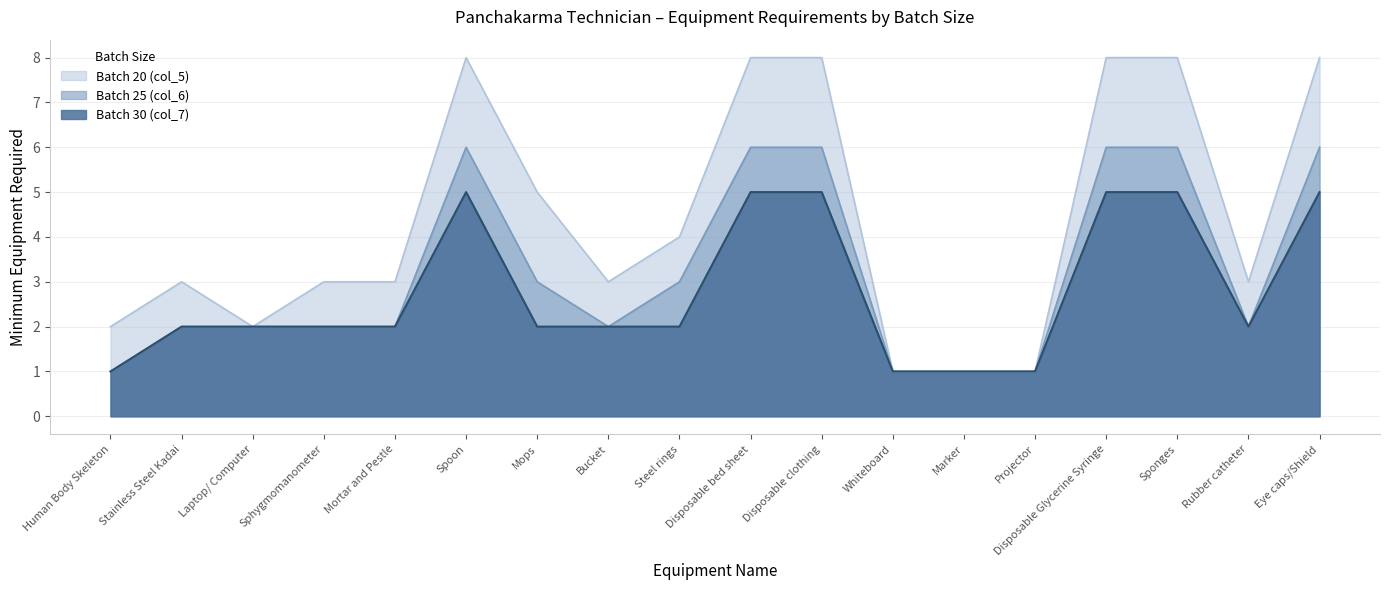

Is it true that Batch 25 (col_6) equals 1 at Marker?

True